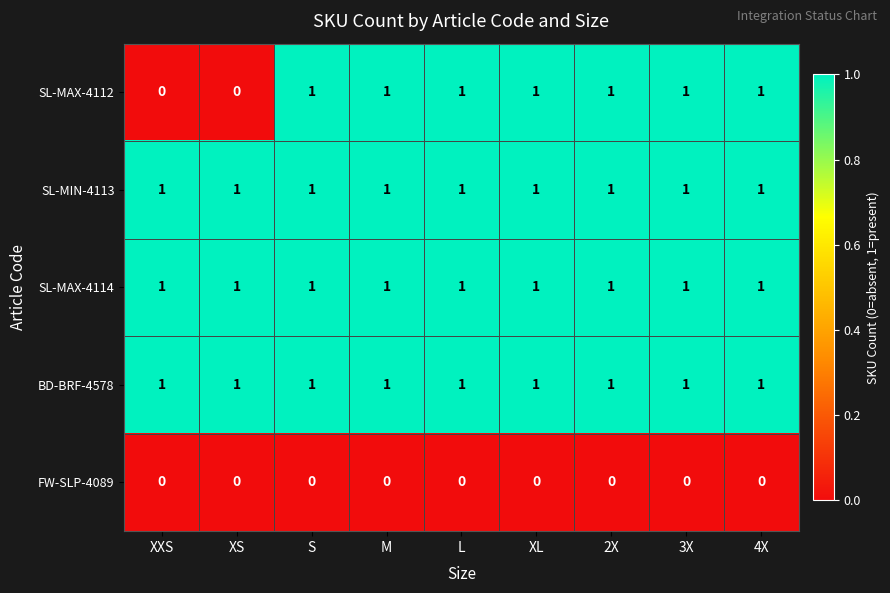

True or false: SL-MIN-4113 has a value of 0 at XL.

False